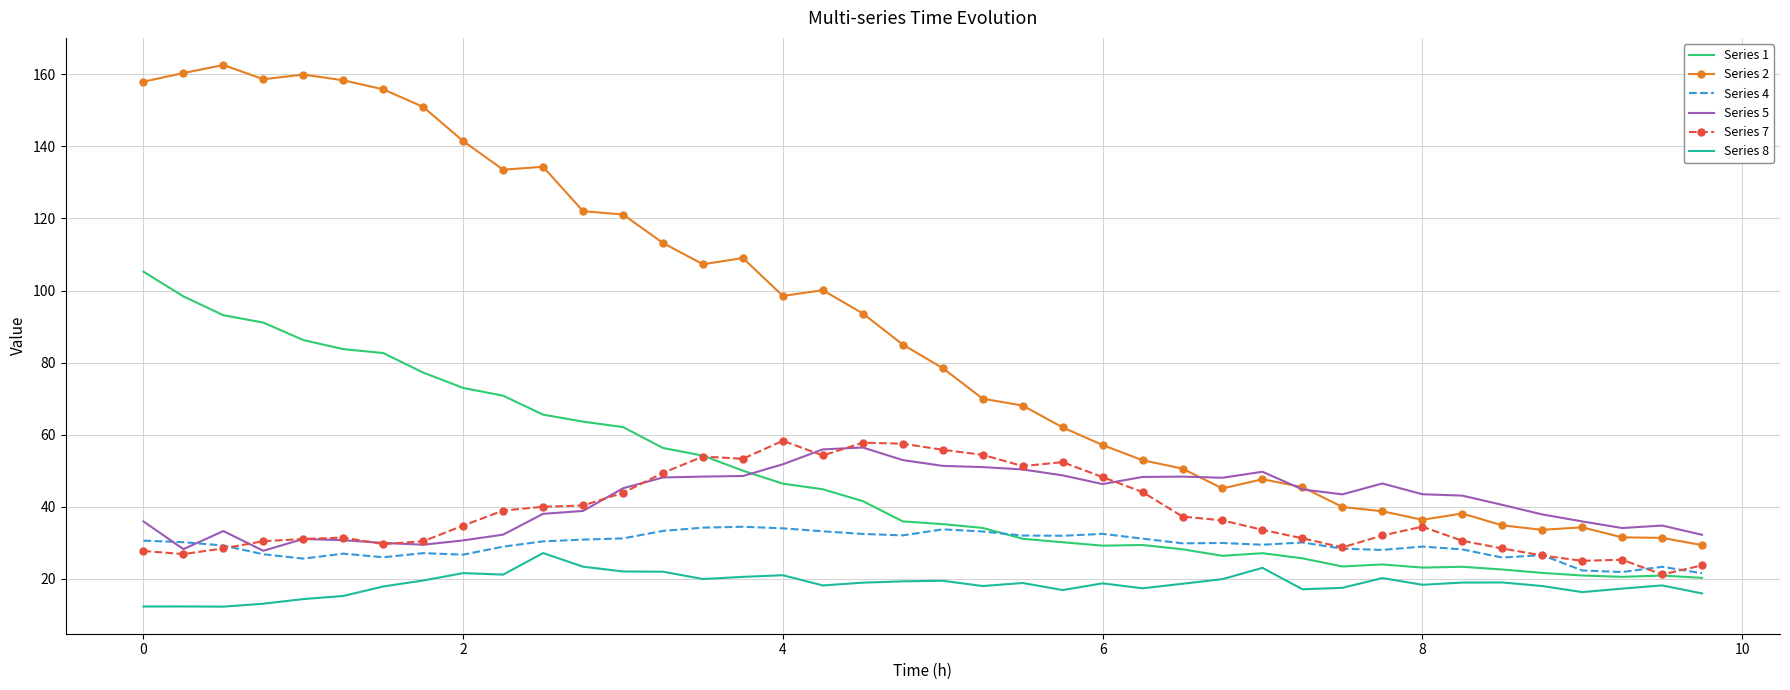

What is the minimum value shown in the chart?

12.3